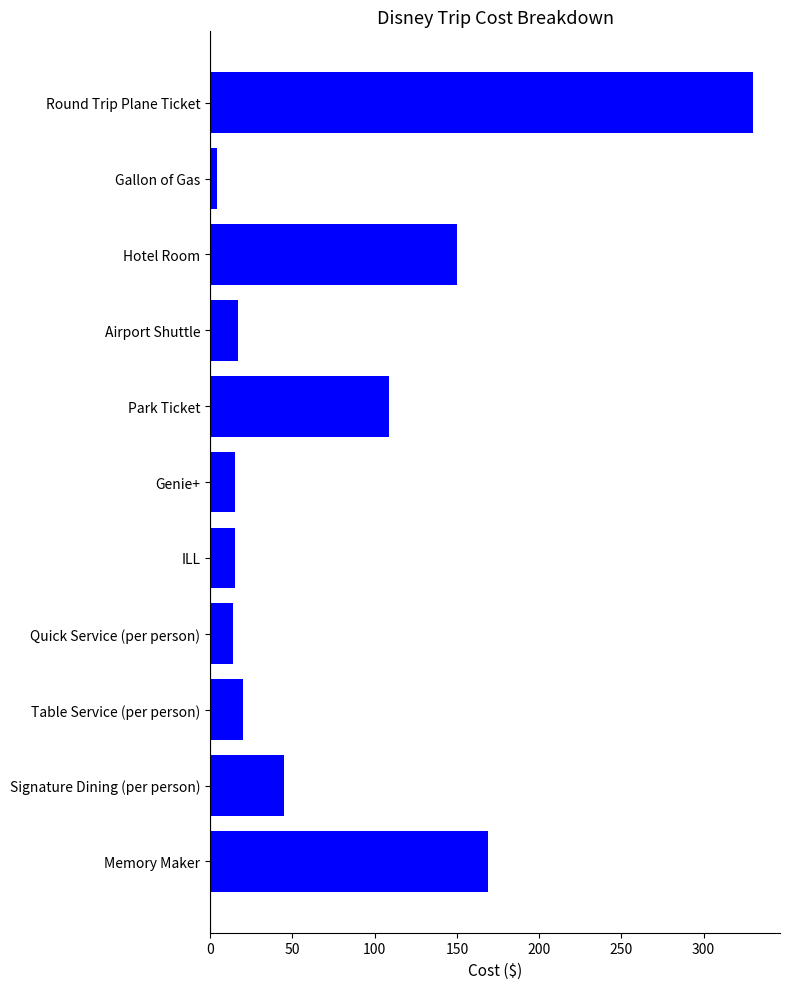

What is the sum of all values?

888